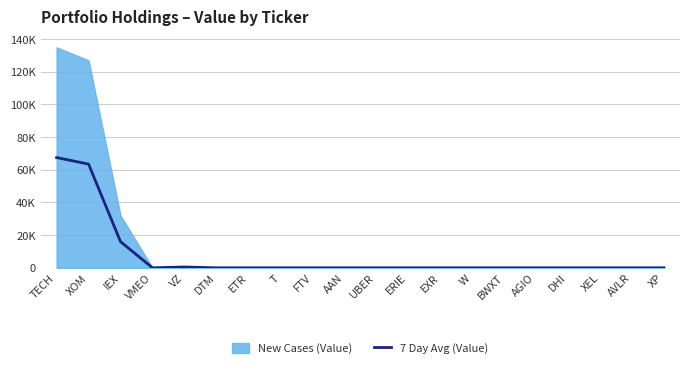

Reading left to right, what are all the values shown in this chart?

67500	63500	16000	0	500	0	0	0	0	0	0	0	0	0	0	0	0	0	0	0